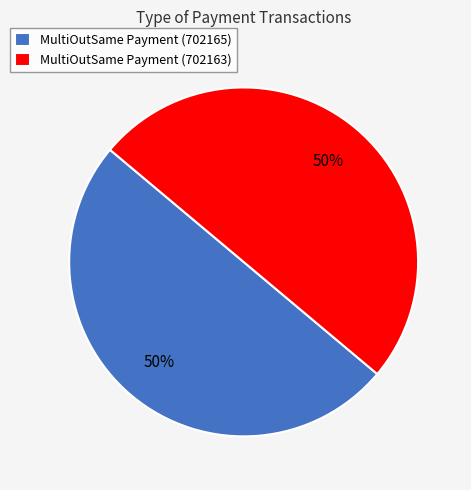

What is the ratio of the value at MultiOutSame Payment (702165) to the value at MultiOutSame Payment (702163)?

1.0